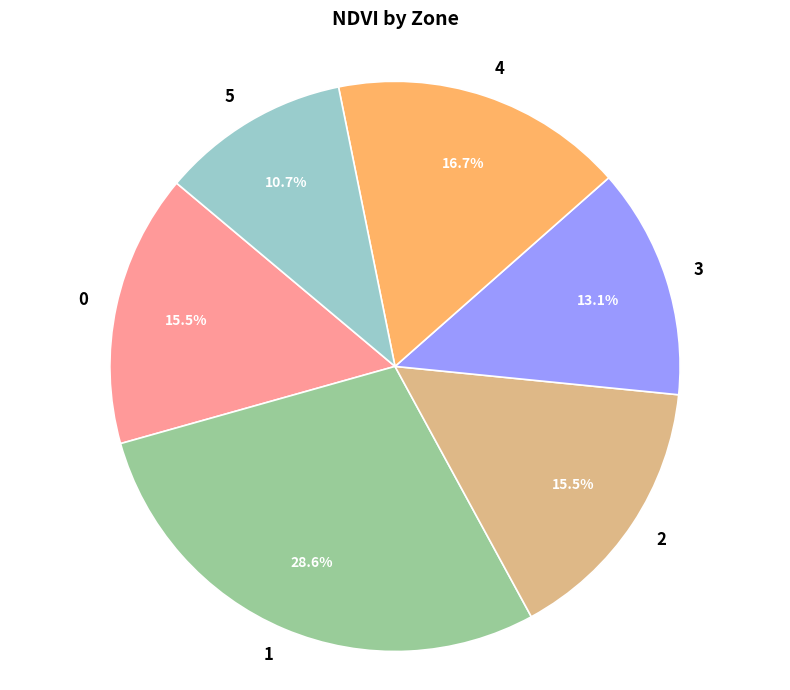

Do 3 and 0 together represent more than half of the pie?

No